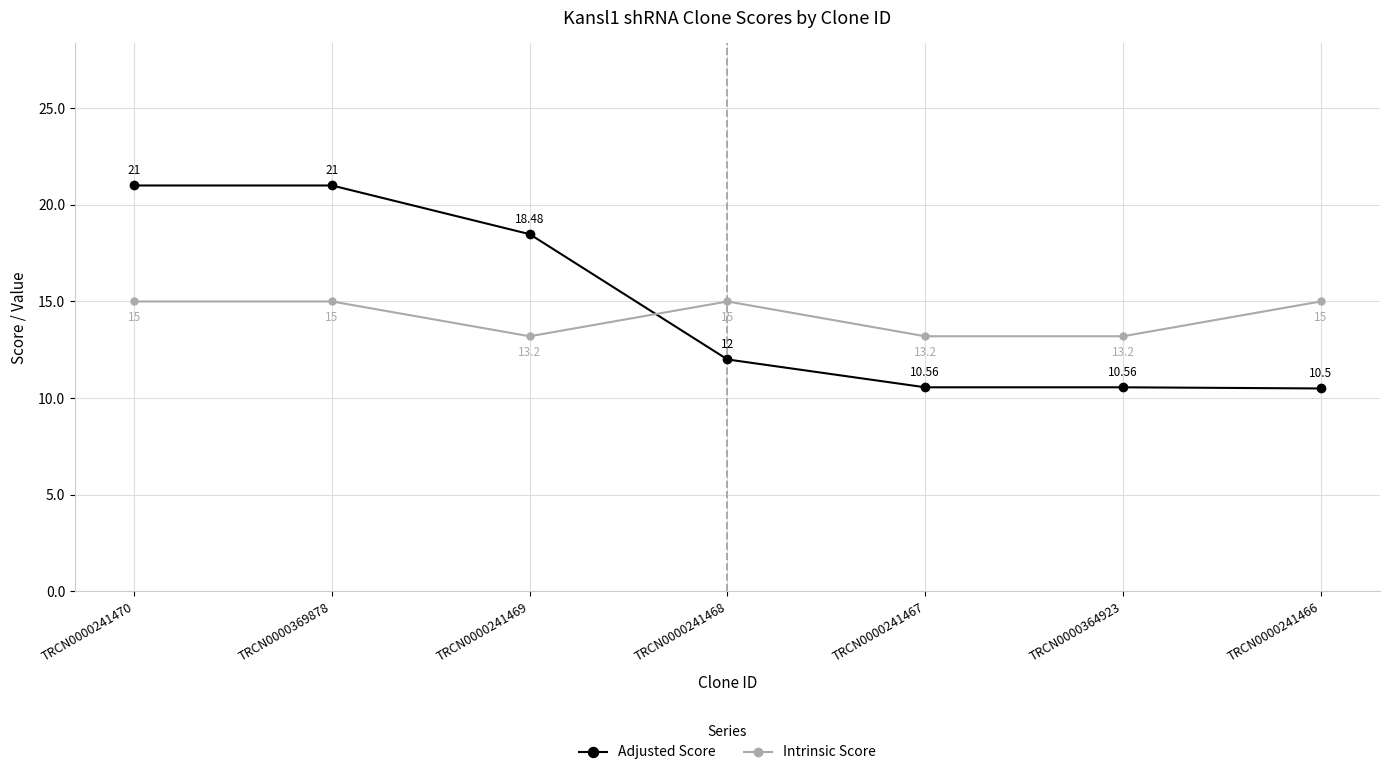

Reading left to right, transcribe all the data shown in this chart.

Adjusted Score: 21.0	21.0	18.5	12.0	10.6	10.6	10.5
Intrinsic Score: 15.0	15.0	13.2	15.0	13.2	13.2	15.0